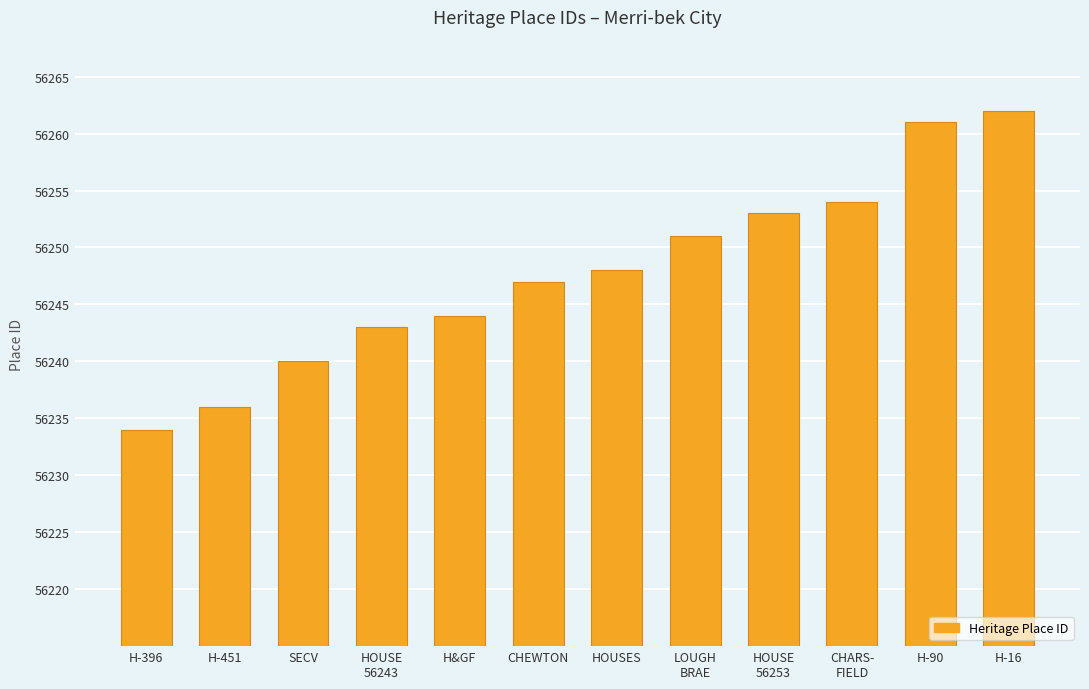

The chart shows a value of 85450 at CHEWTON. True or false?

False